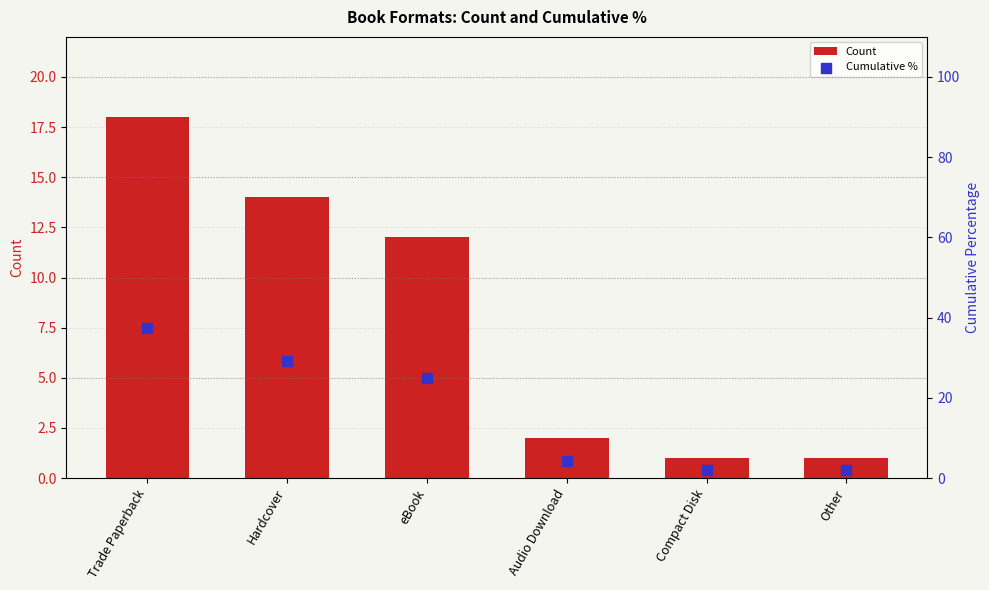

At which category is the sum across all series the highest?

Trade Paperback